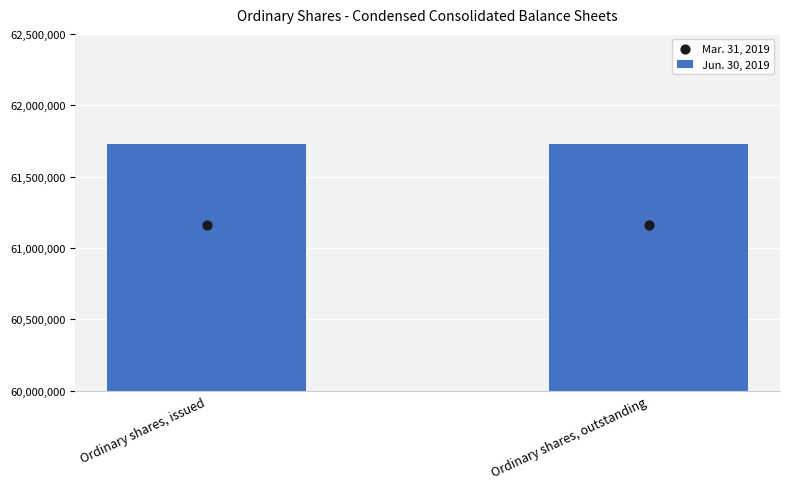

What is the total value across all series at Ordinary shares, outstanding?

122886942